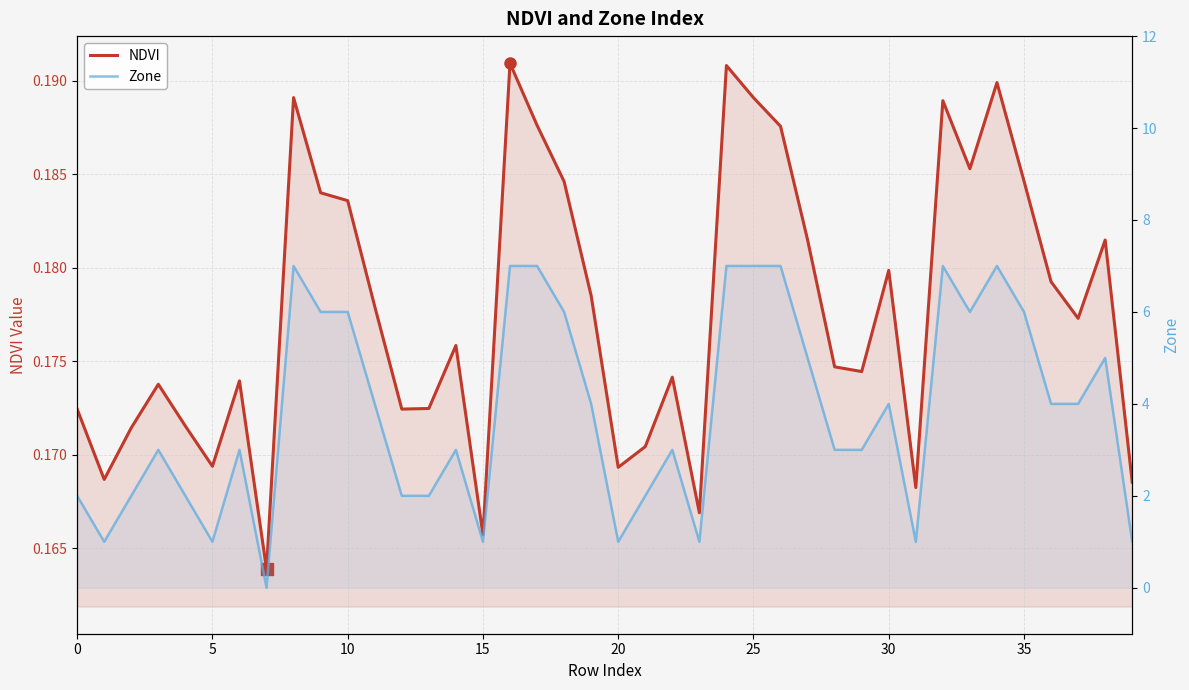

Reading left to right, list all the values displayed in this chart.

NDVI: 0.2	0.2	0.2	0.2	0.2	0.2	0.2	0.2	0.2	0.2	0.2	0.2	0.2	0.2	0.2	0.2	0.2	0.2	0.2	0.2	0.2	0.2	0.2	0.2	0.2	0.2	0.2	0.2	0.2	0.2	0.2	0.2	0.2	0.2	0.2	0.2	0.2	0.2	0.2	0.2
Zone: 2.0	1.0	2.0	3.0	2.0	1.0	3.0	0.0	7.0	6.0	6.0	4.0	2.0	2.0	3.0	1.0	7.0	7.0	6.0	4.0	1.0	2.0	3.0	1.0	7.0	7.0	7.0	5.0	3.0	3.0	4.0	1.0	7.0	6.0	7.0	6.0	4.0	4.0	5.0	1.0